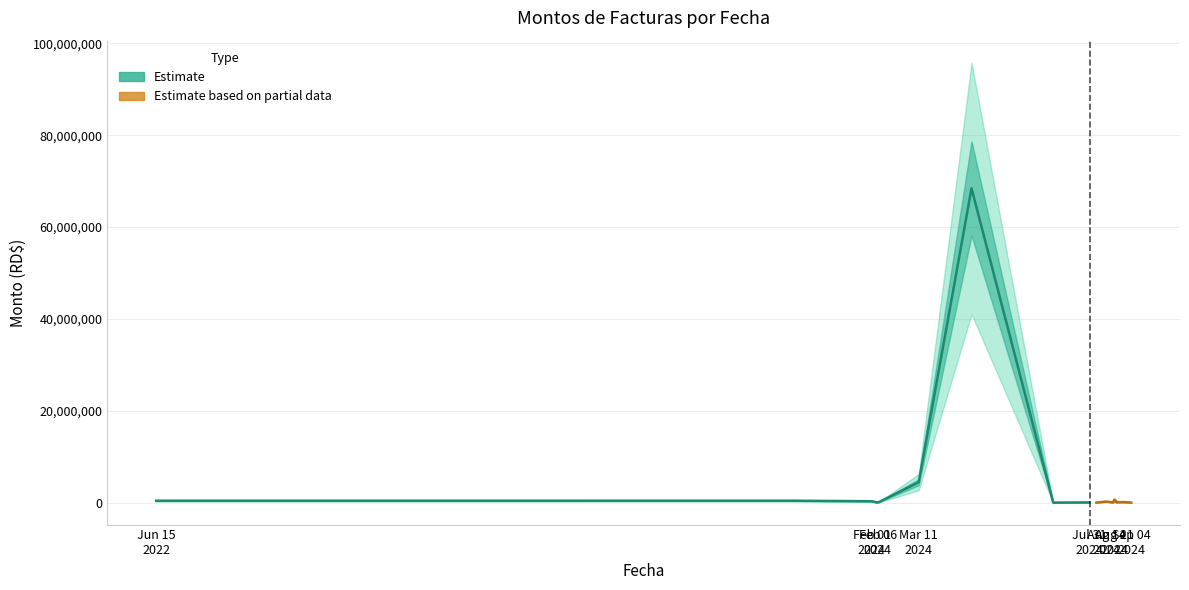

What is the sum of the values at 2024-08-20 and 2024-02-07?

145000.0